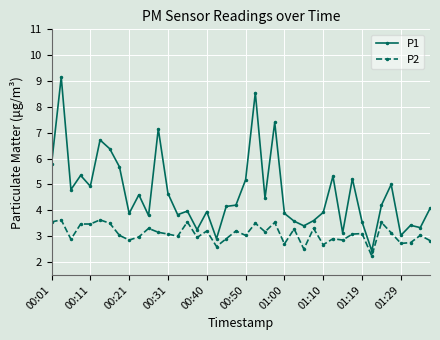

True or false: P2 and P1 cross at least once.

False